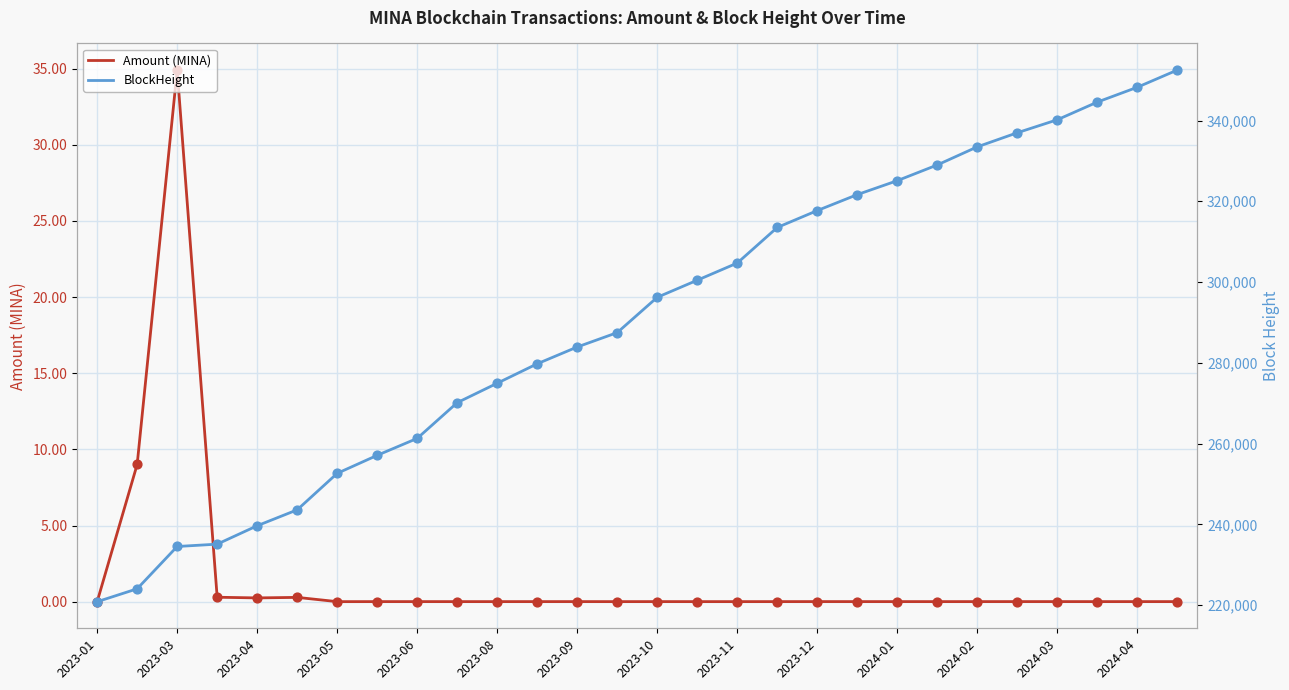

Which series has the largest Y range (max minus min)?

BlockHeight